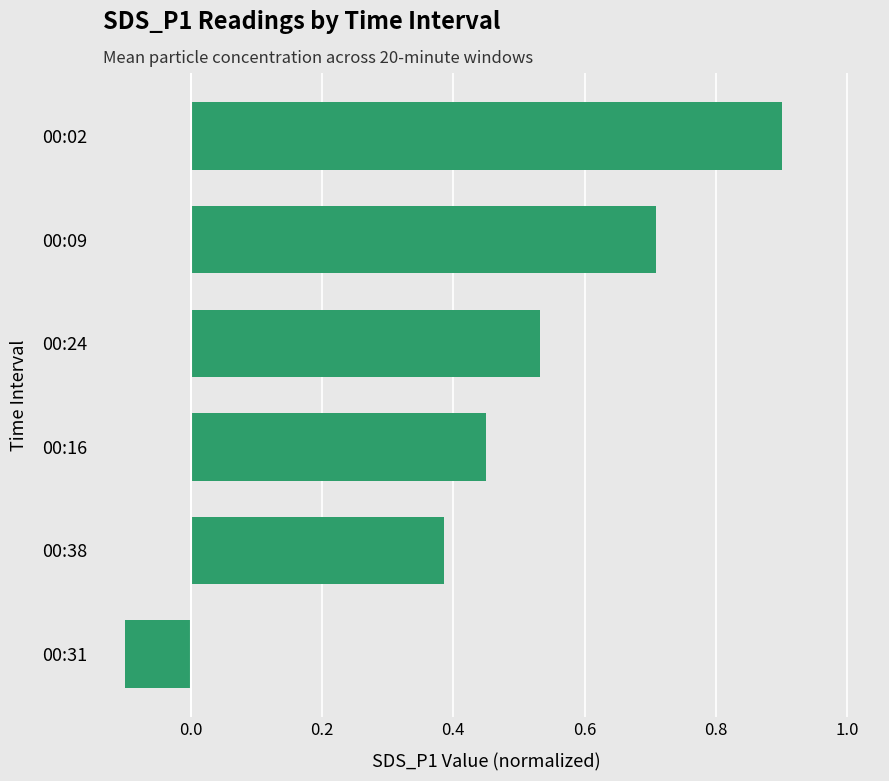

What is the sum of all values?

2.9